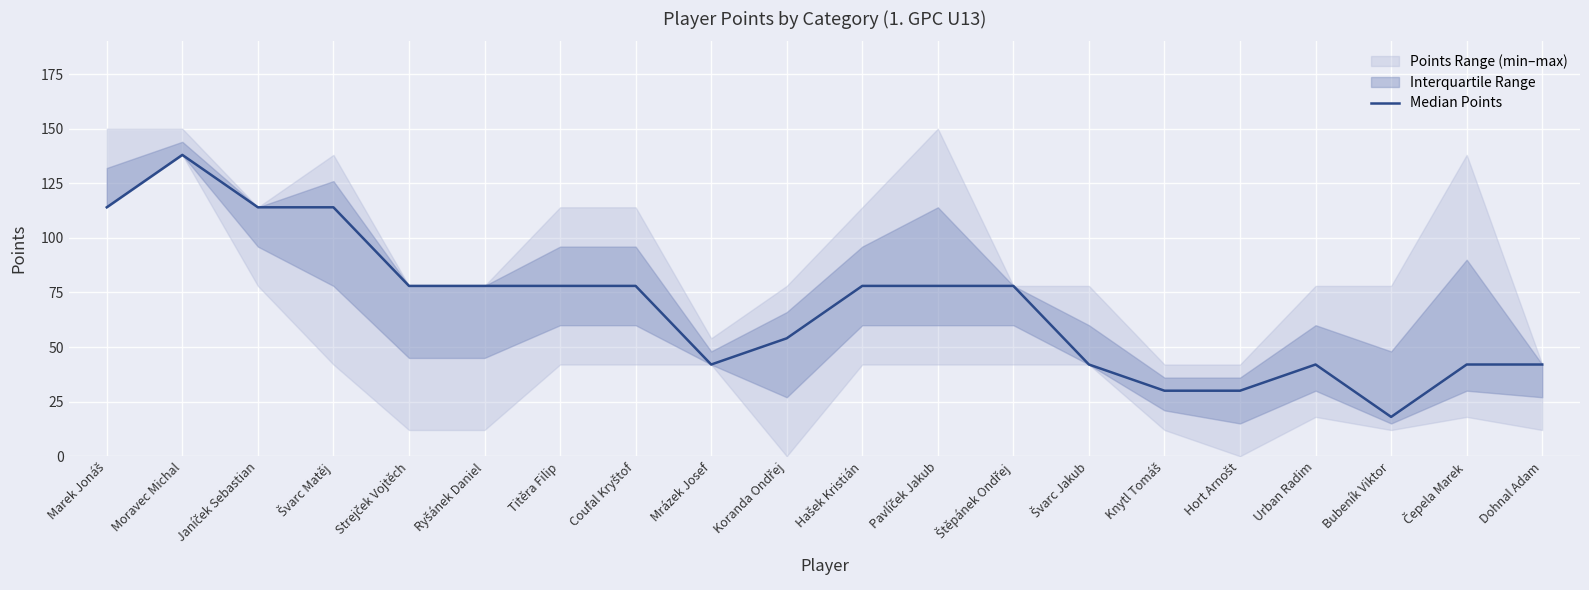

What is the value of the 10th point from the left?

54